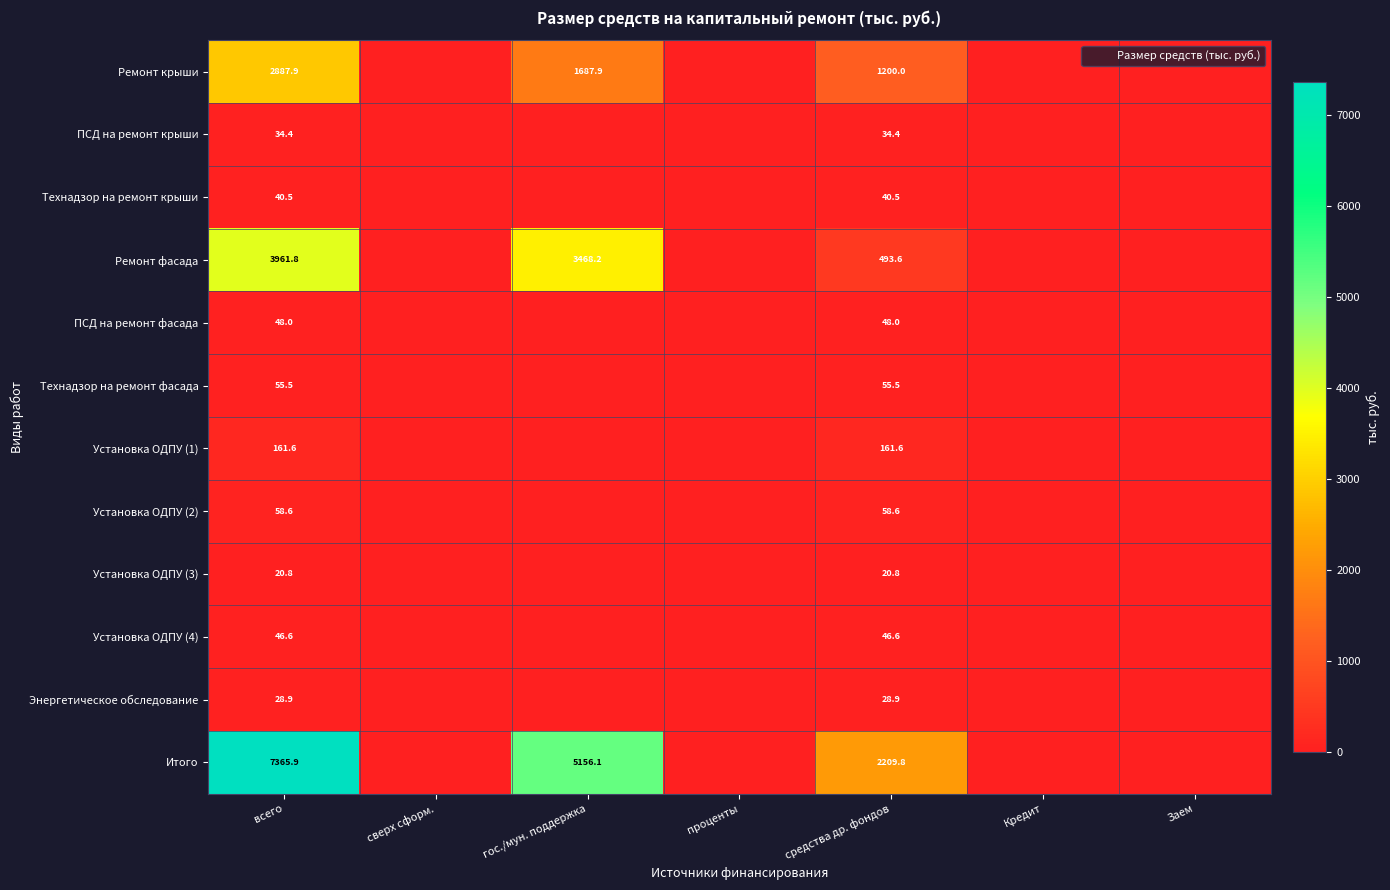

What is the difference between the second highest and second lowest values in the ПСД на ремонт фасада series?

48.0